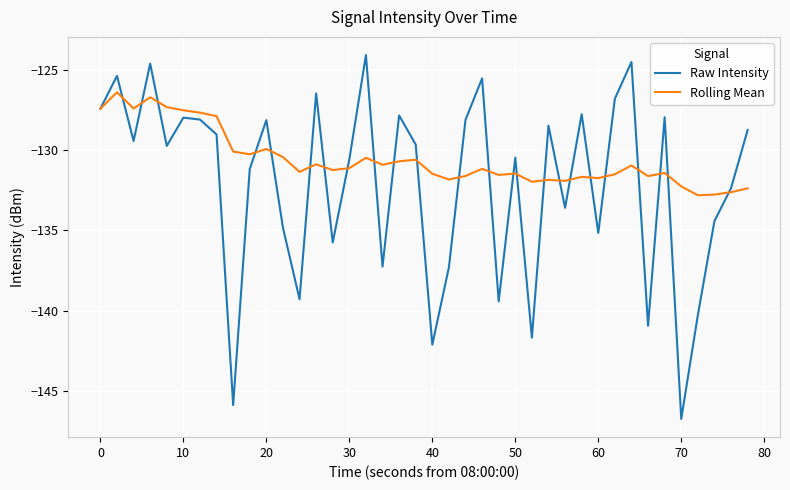

Which series has the widest spread of values?

Raw Intensity